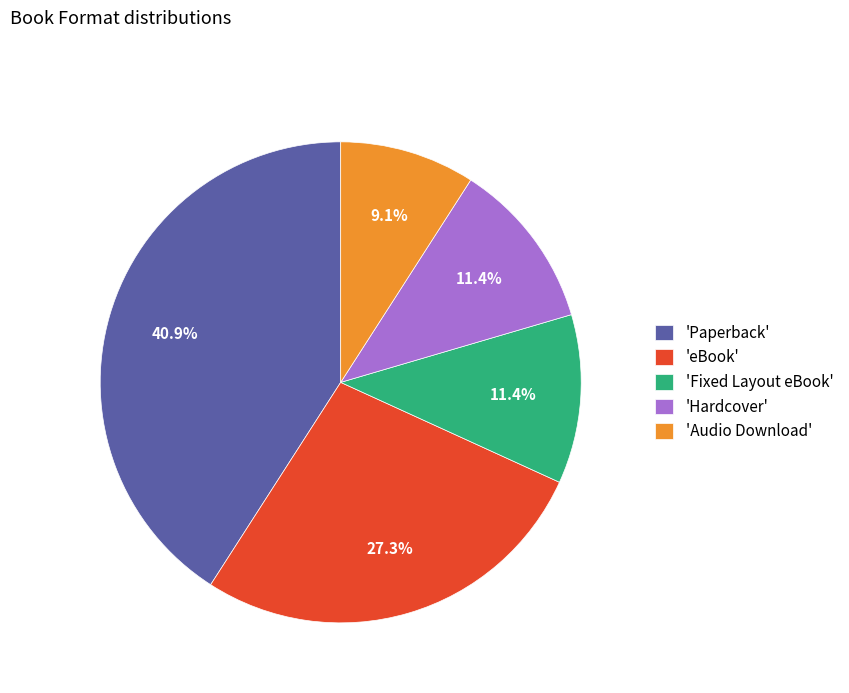

What percentage is NOT represented by 'eBook'?

72.7%